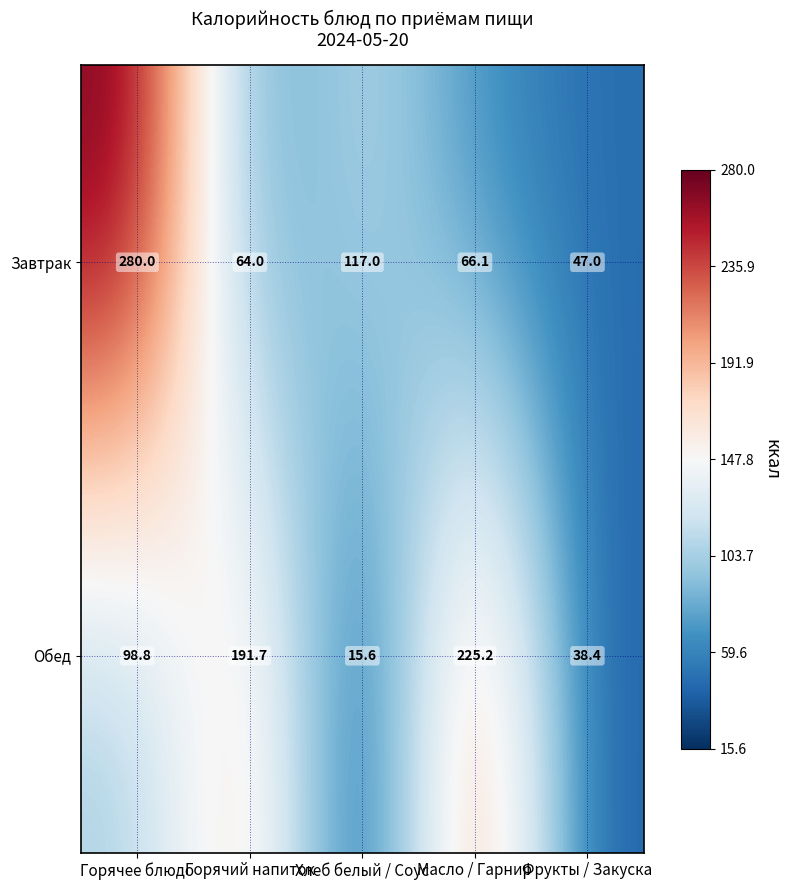

What is the total value across all series at Горячее блюдо?

378.8